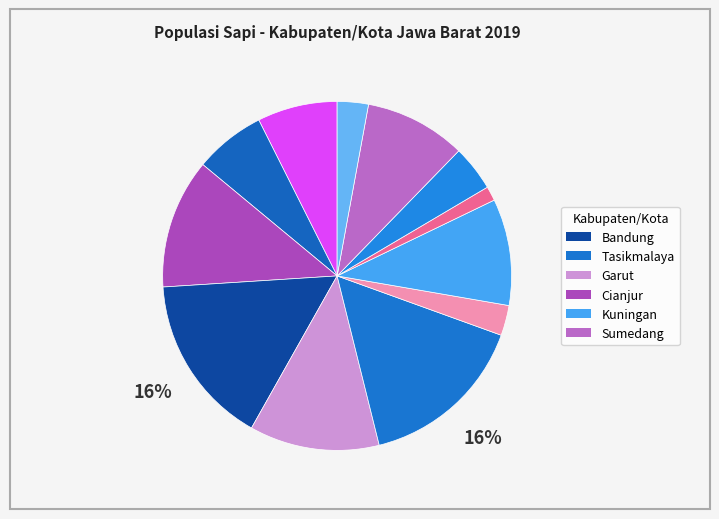

Count the number of slices in the pie.

12